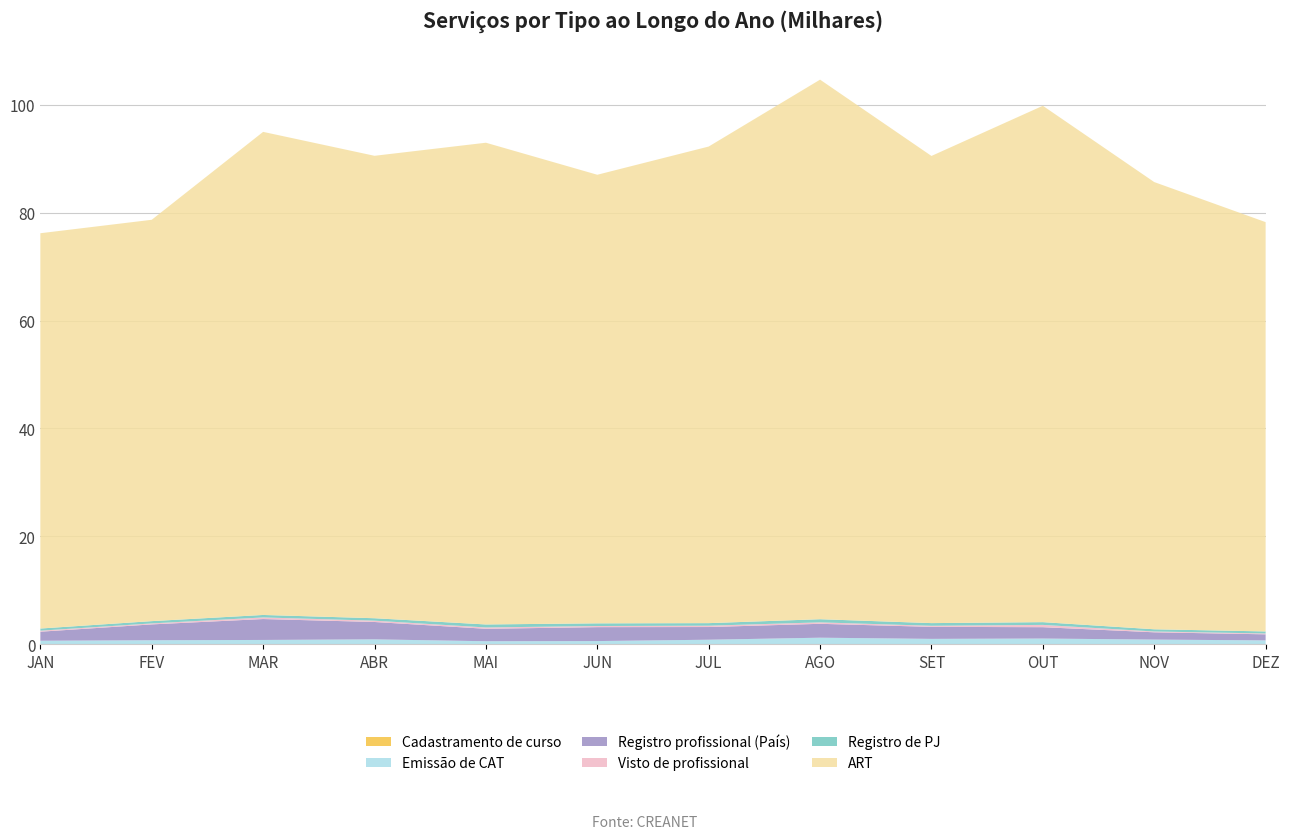

Reading left to right, what are all the values shown in this chart?

Cadastramento de curso: 11	22	24	16	22	10	18	16	13	23	12	13
Emissão de CAT: 626	707	763	881	526	568	811	1186	972	1024	841	691
Registro profissional (País): 1677	2939	3874	3217	2306	2581	2351	2575	2227	2104	1349	1123
Visto de profissional: 188	184	299	246	247	210	249	268	202	425	150	159
Registro de PJ: 402	422	457	451	555	495	473	583	493	509	410	378
ART: 73273	74397	89549	85719	89298	83153	88344	100018	86596	95718	82899	75871